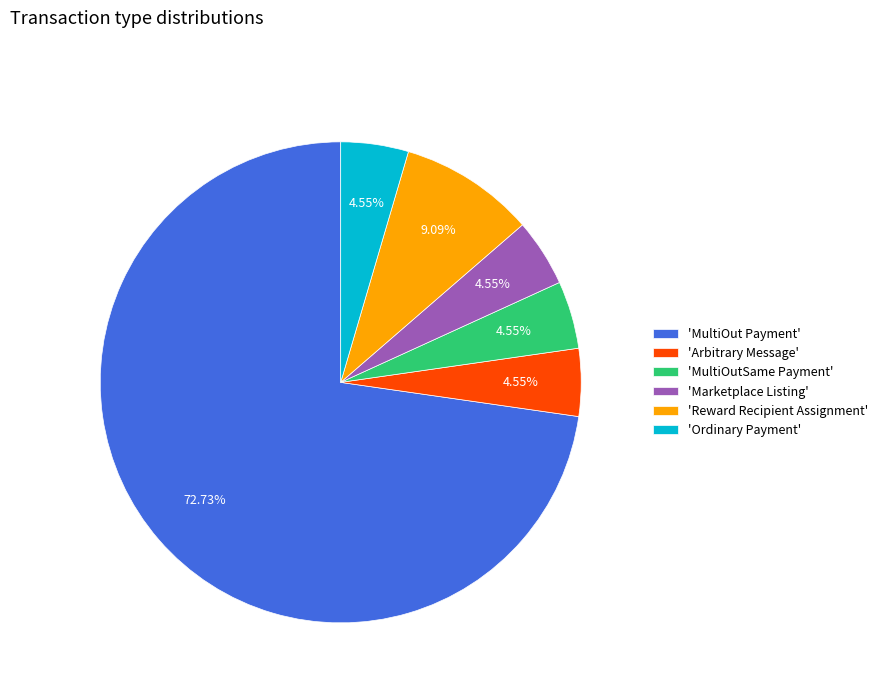

Which slice is the largest?

'MultiOut Payment'